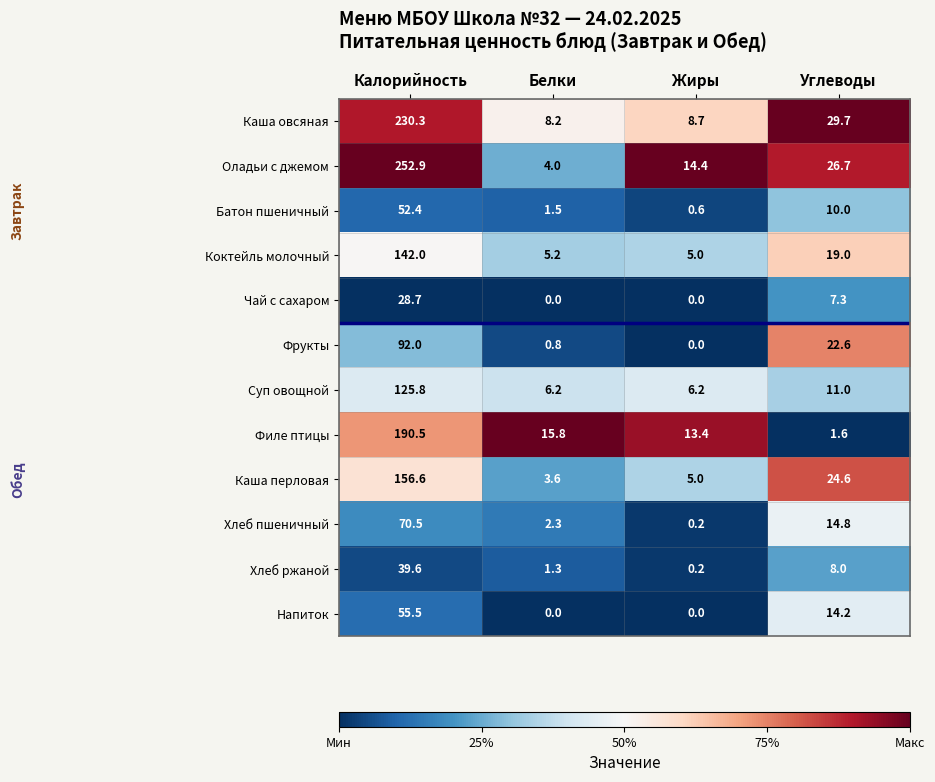

What is the sum of the Филе птицы values at Белки and Калорийность?

206.3